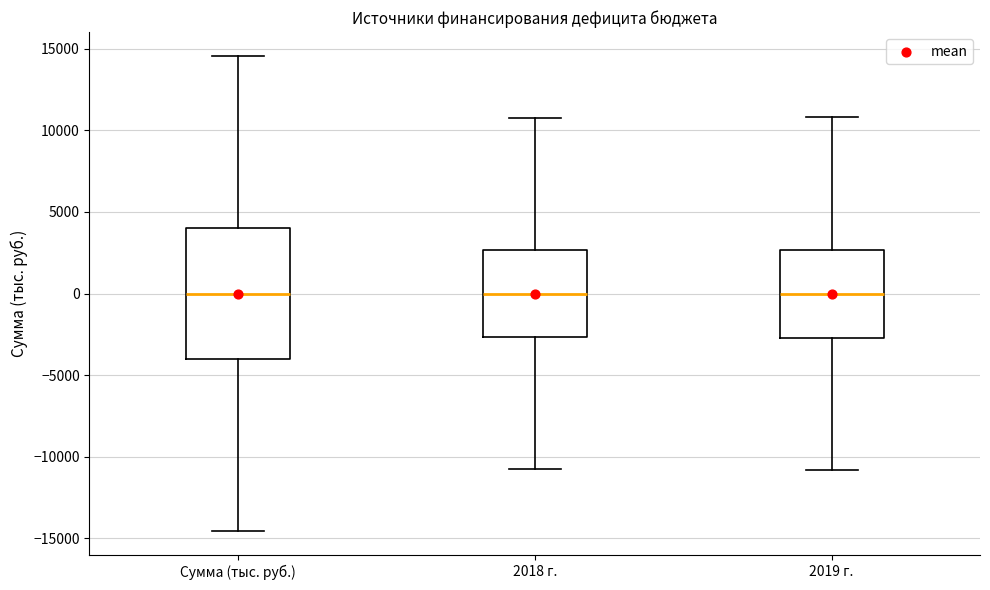

Where does the lower whisker of the box for 2018 г. end on the y-axis? The values are not printed on the chart, so give them approximately, as read against the axis.

-10500